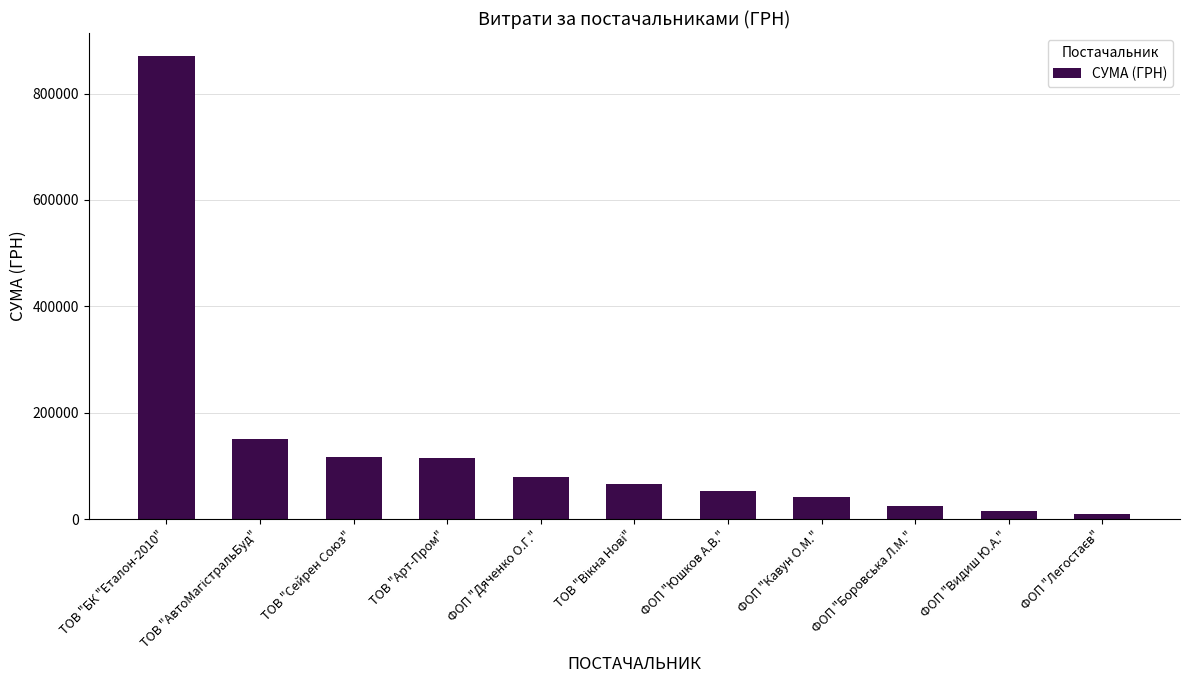

The chart shows a value of 41074.0 at ФОП "Кавун О.М.". True or false?

True